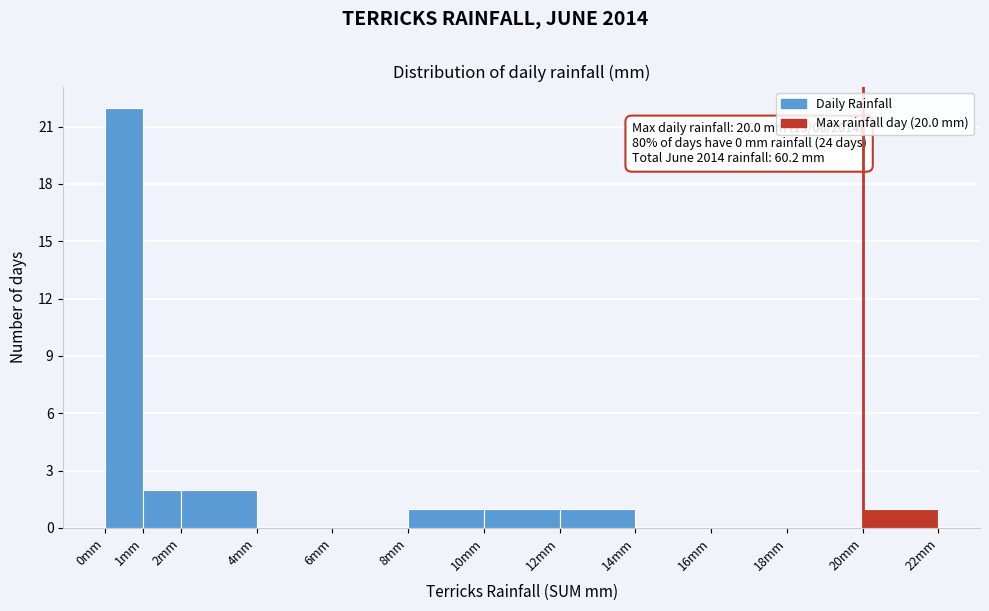

Which range on the x-axis has the tallest bar?

0 to 1